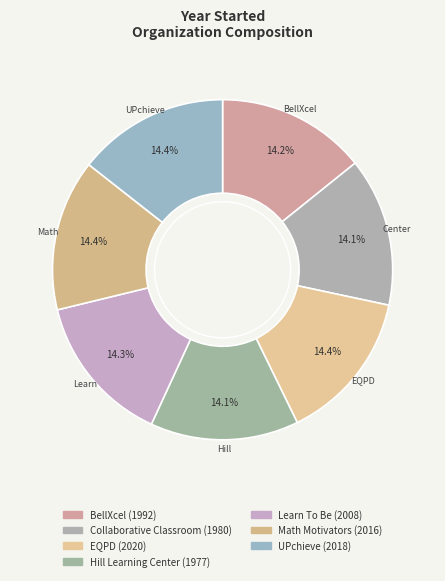

Count the number of slices in the pie.

7